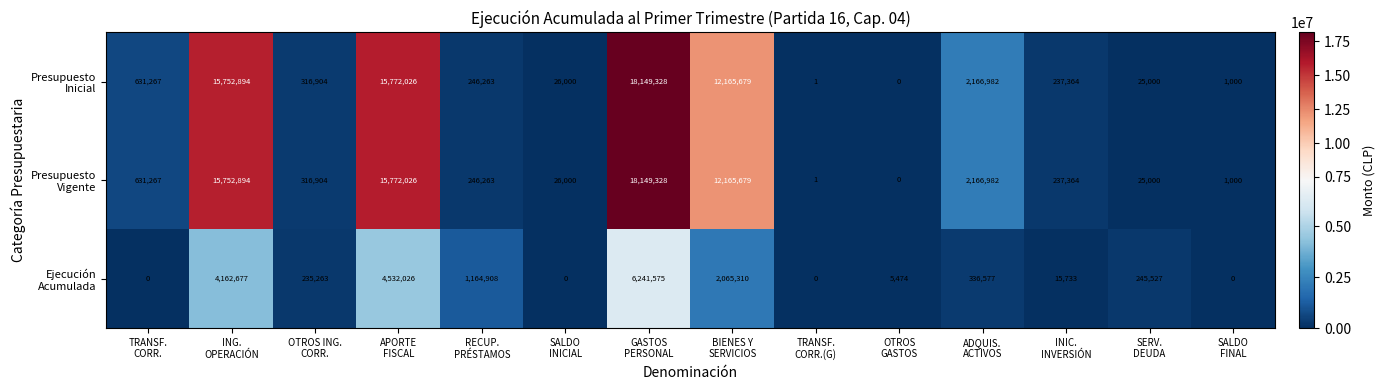

At how many categories does at least one series exceed 3914844?

4